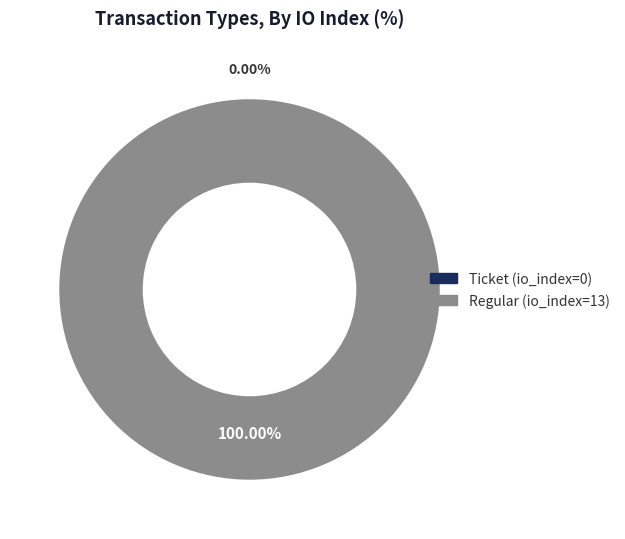

How many slices are in this pie chart?

2